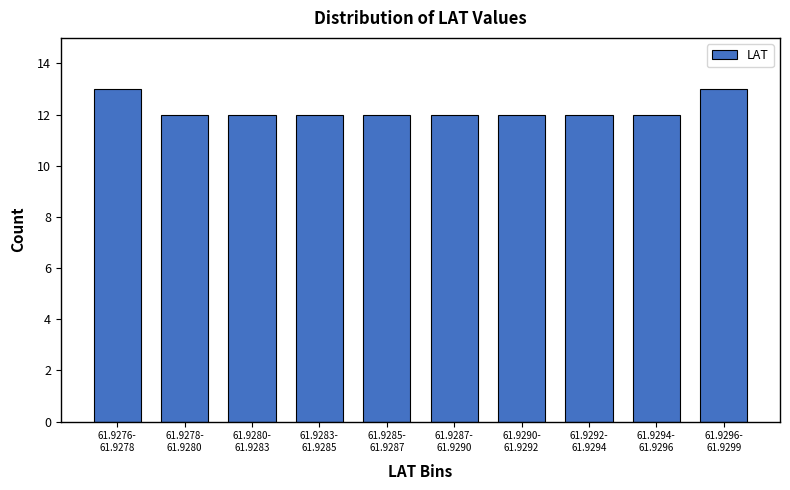

Reading right to left, what are all the values shown in this chart?

13	12	12	12	12	12	12	12	12	13